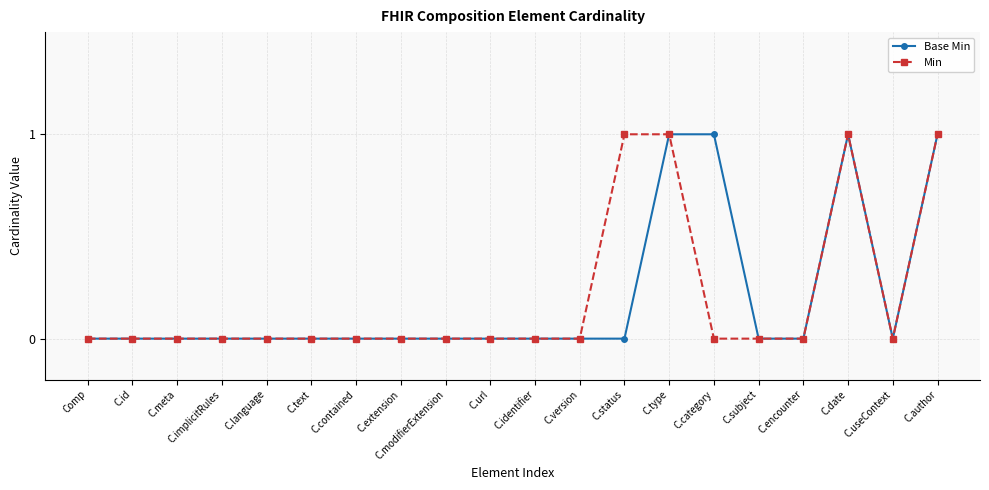

Is the value of Base Min at C.author greater than the value of Min at C.encounter?

Yes